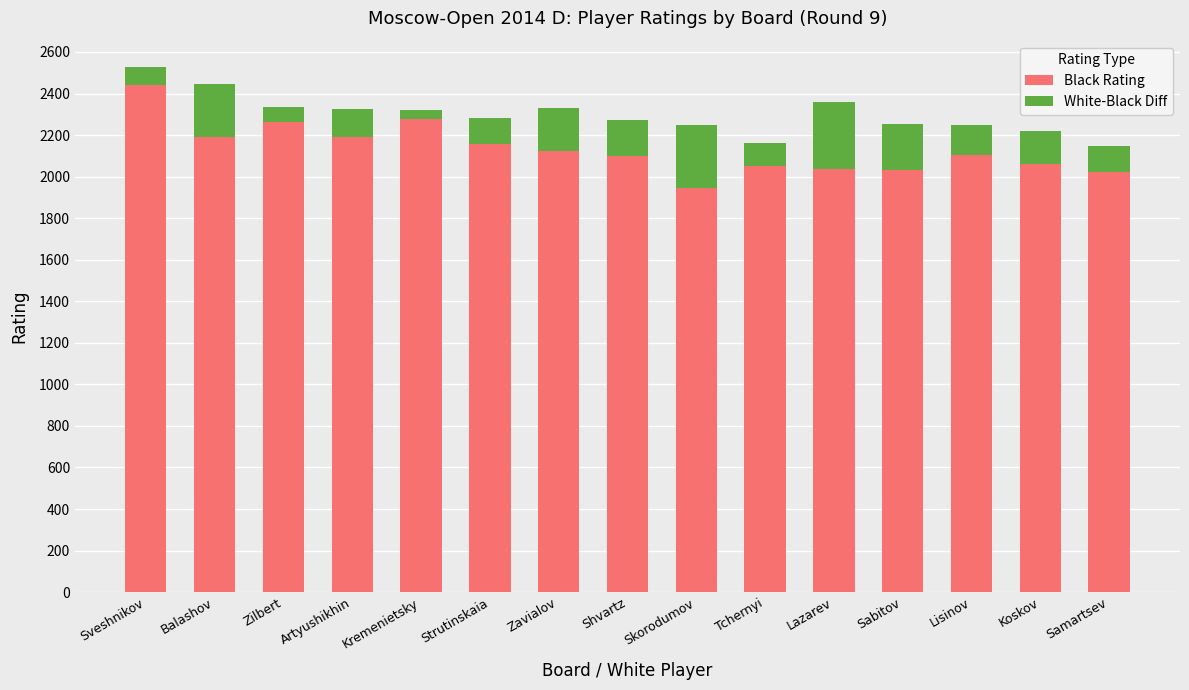

How many data points does each series have?

15